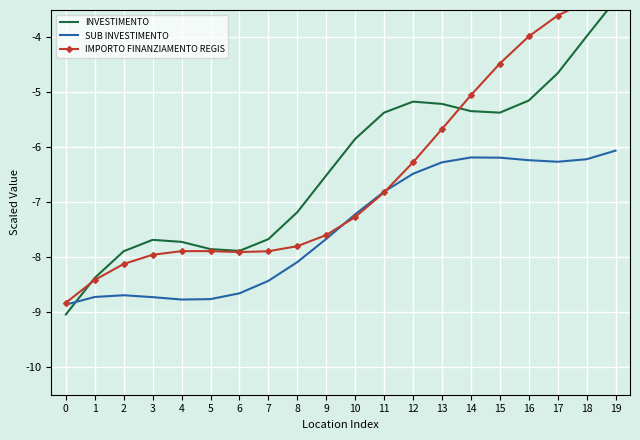

Is the value of INVESTIMENTO at 8 greater than the value of SUB INVESTIMENTO at 15?

No